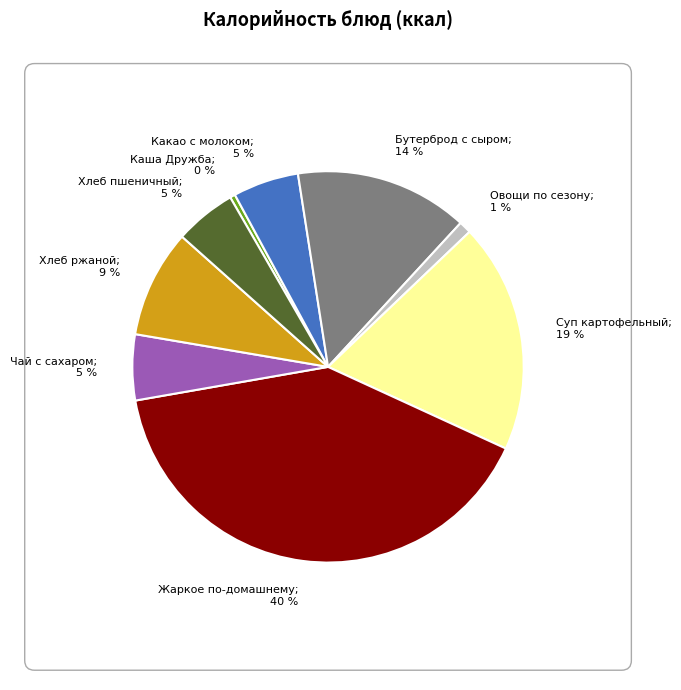

Rank the categories by value from highest to lowest.

Жаркое по-домашнему, Суп картофельный с макаронными изделиями, Бутерброд с сыром, Хлеб ржаной, Какао с молоком, Чай с сахаром, Хлеб пшеничный, Овощи по сезону, Каша Дружба